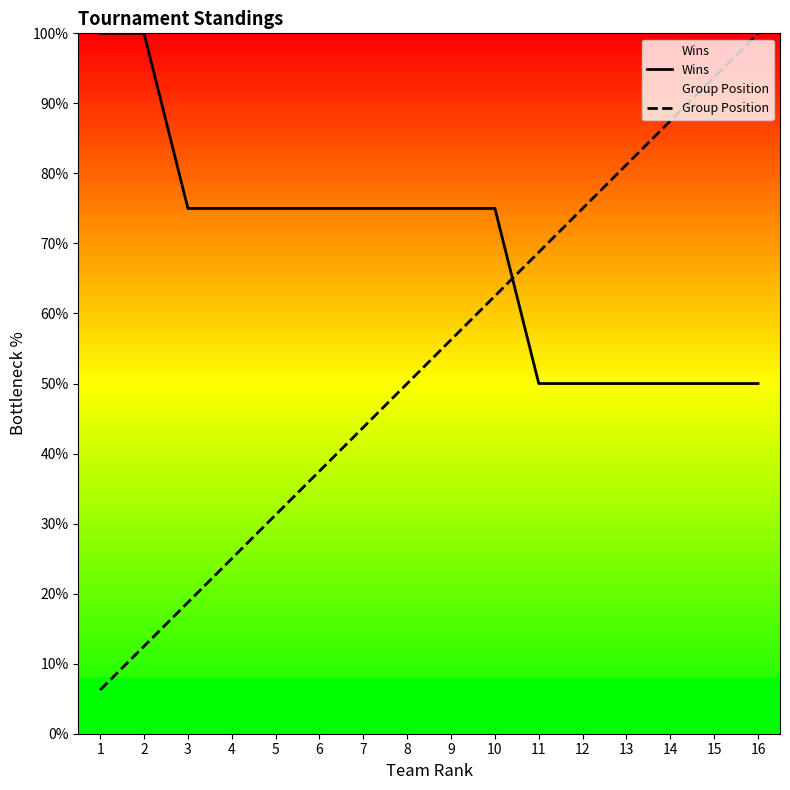

At 9, list the series in order from largest to smallest.

Wins, Group Position